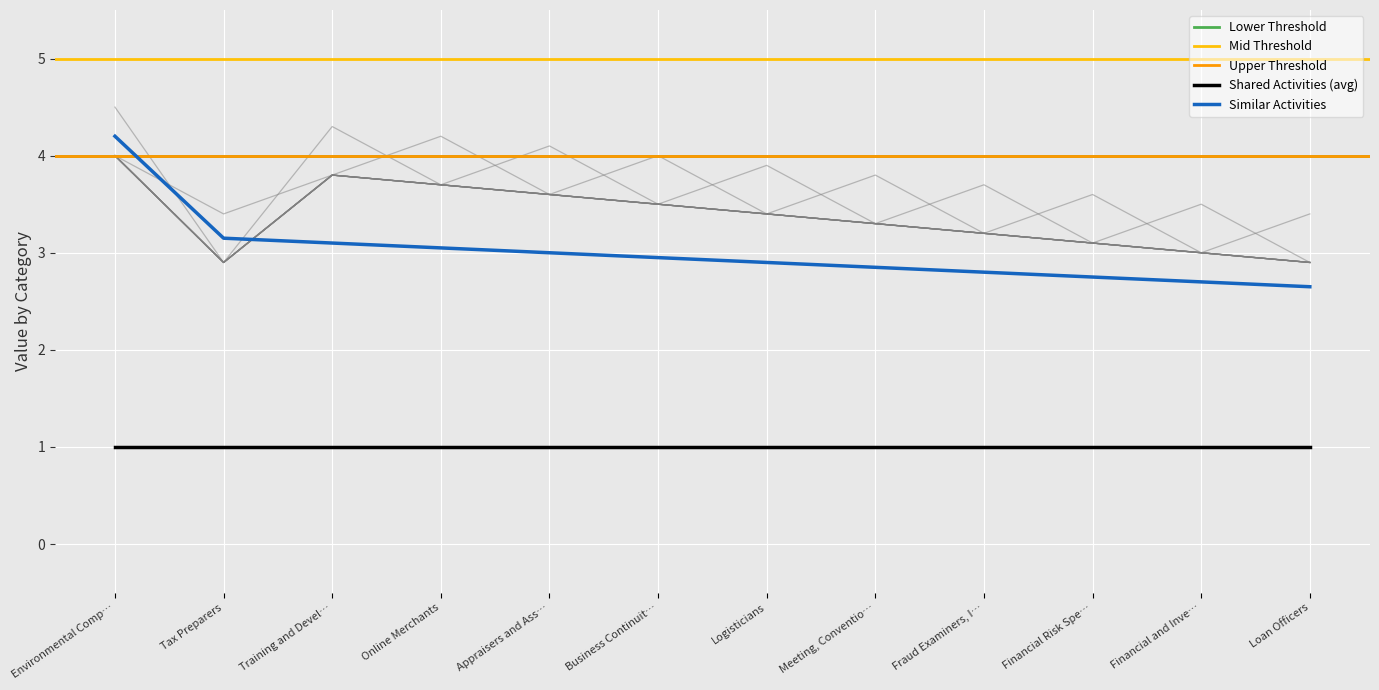

True or false: Shared Activities and Similar Activities cross at least once.

False